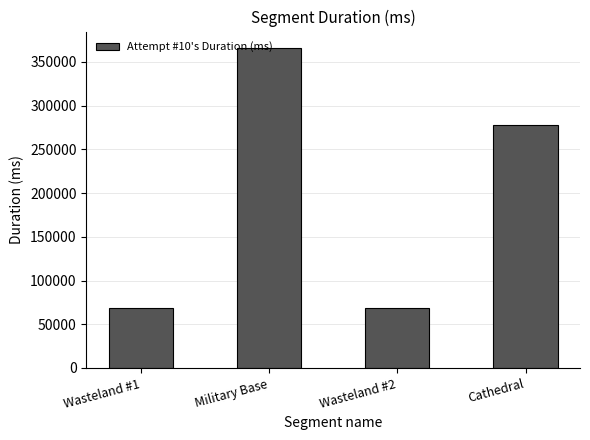

What is the sum of all values?

781612